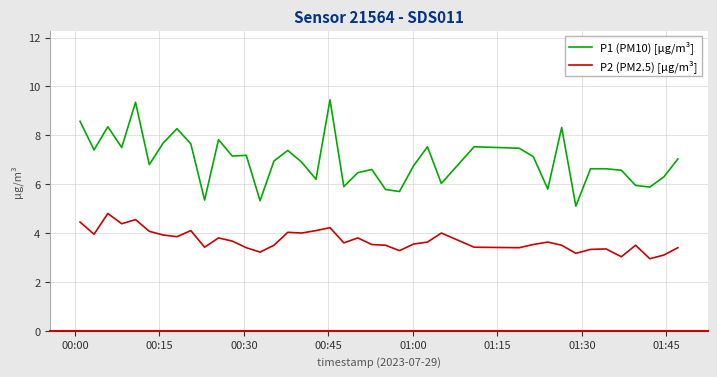

Which series has the largest total across all categories?

P1 (PM10) [µg/m³]